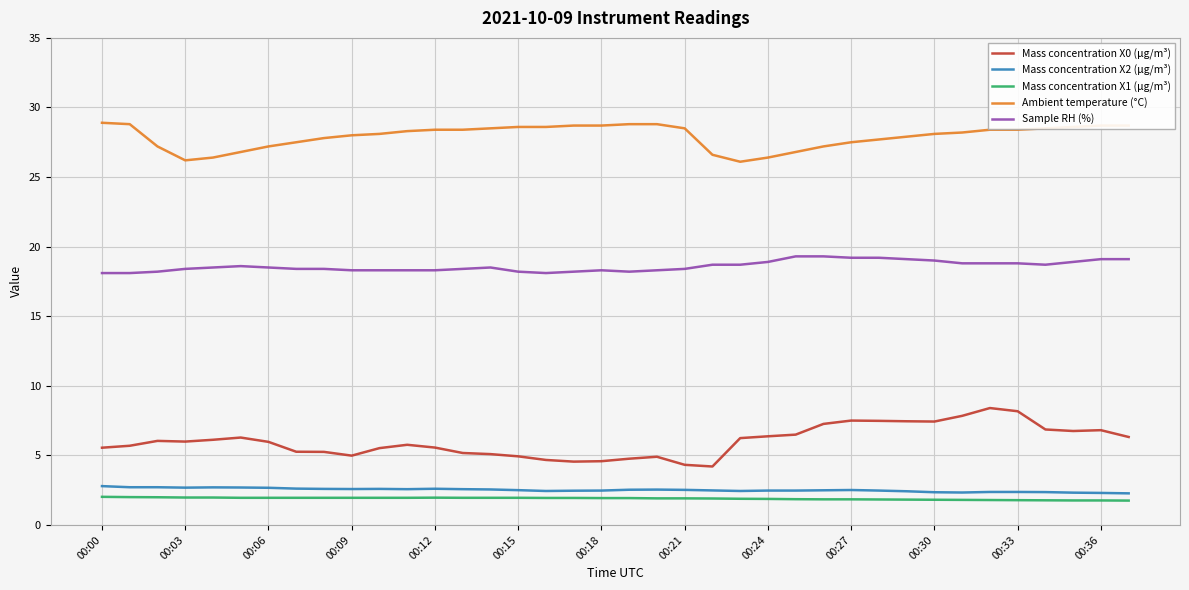

In Mass concentration X0 (μg/m³), how many points are lower than both neighbors (excluding endpoints)?

6